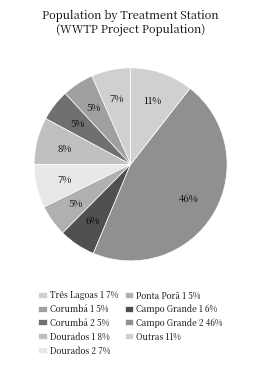

How many slices are in this pie chart?

9